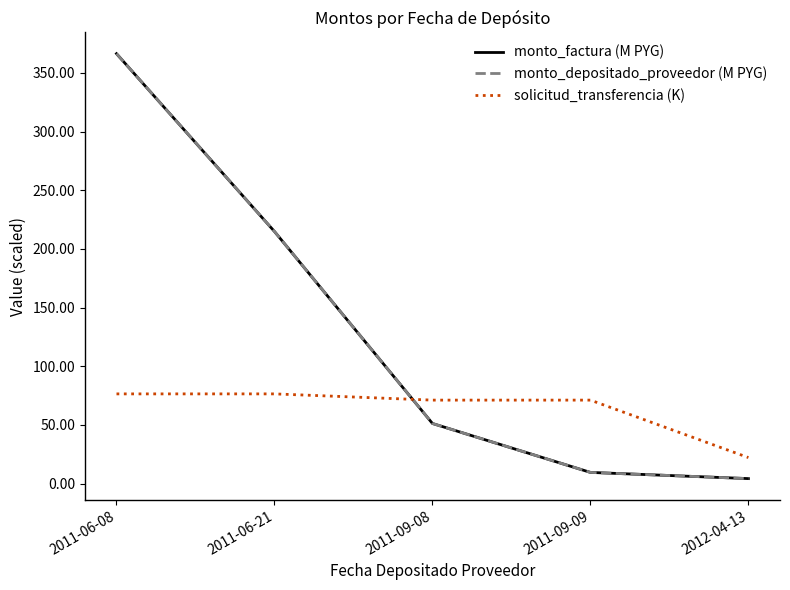

The value of monto_factura (M PYG) at 2011-09-09 is 9.5. True or false?

True